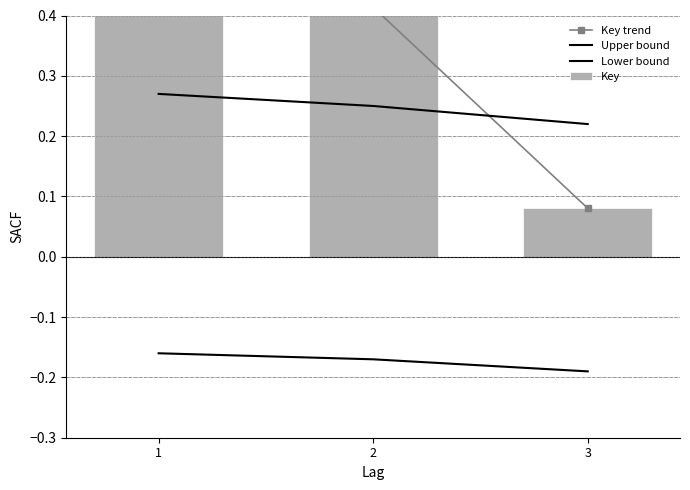

How many data points does each series have?

3